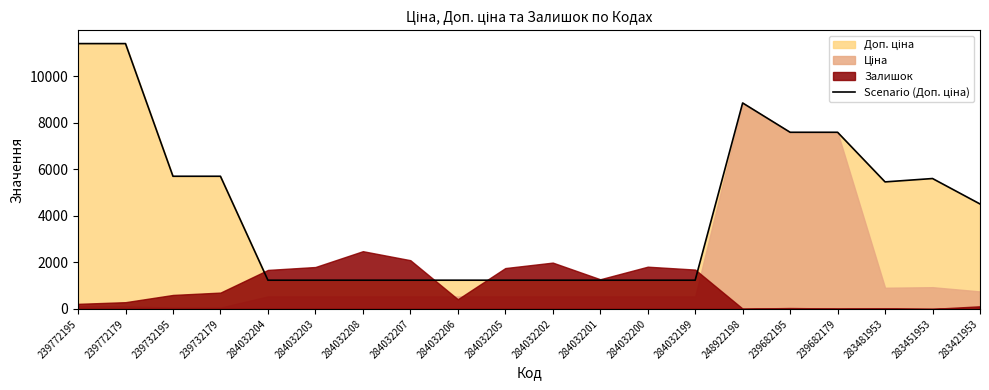

Is it true that the value at 284032203 is 1235.4?

True